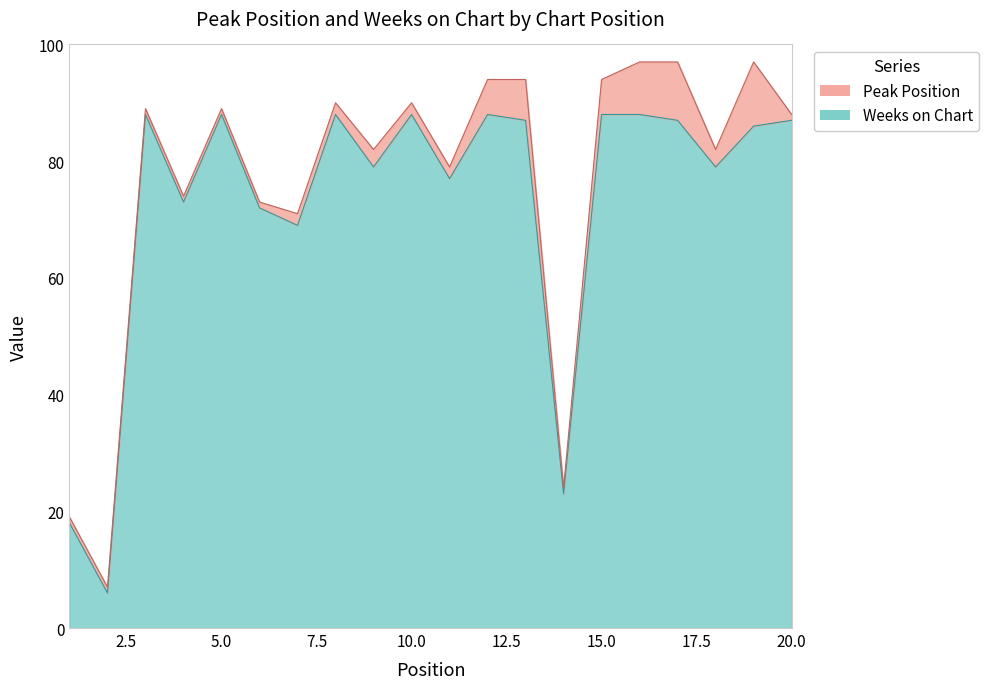

Reading left to right, extract all data points from this chart.

1=18	2=6	3=88	4=73	5=88	6=72	7=69	8=88	9=79	10=88	11=77	12=88	13=87	14=23	15=88	16=88	17=87	18=79	19=86	20=87